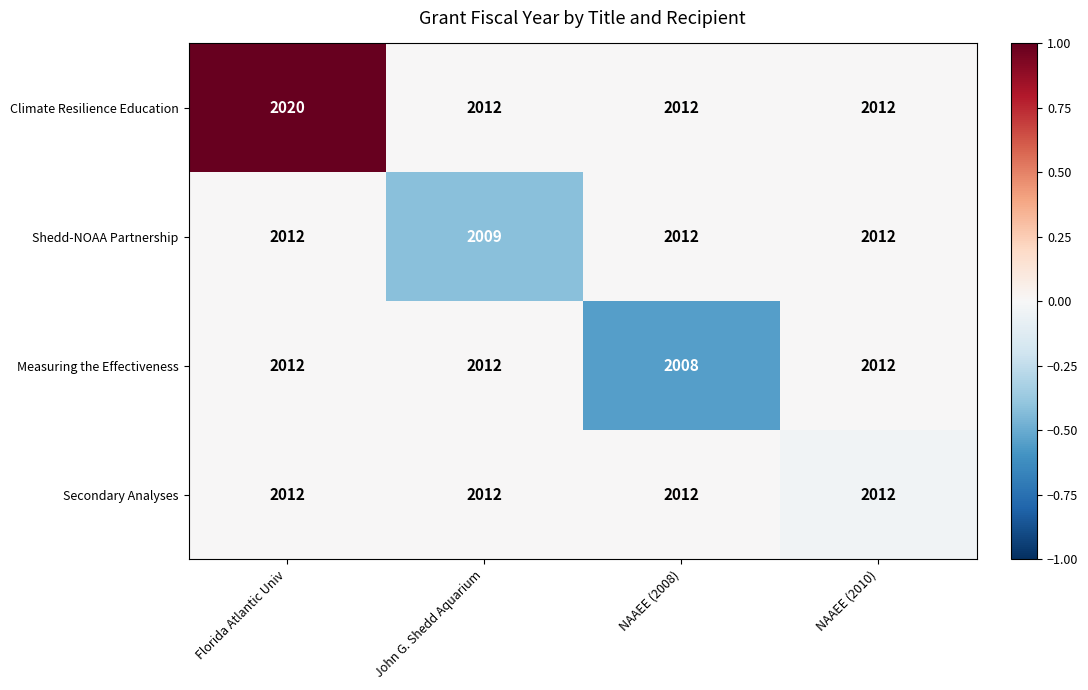

At which category is the sum across all series the highest?

Florida Atlantic Univ